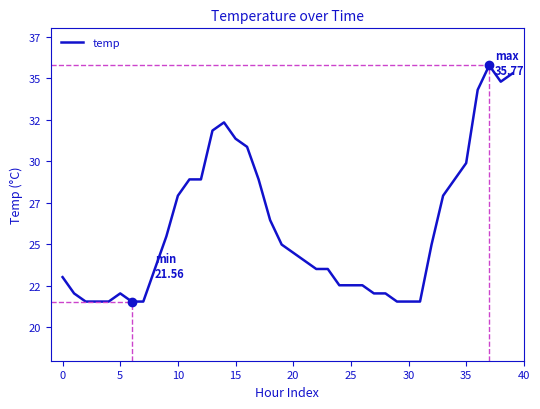

What is the sum of all values?

1040.3